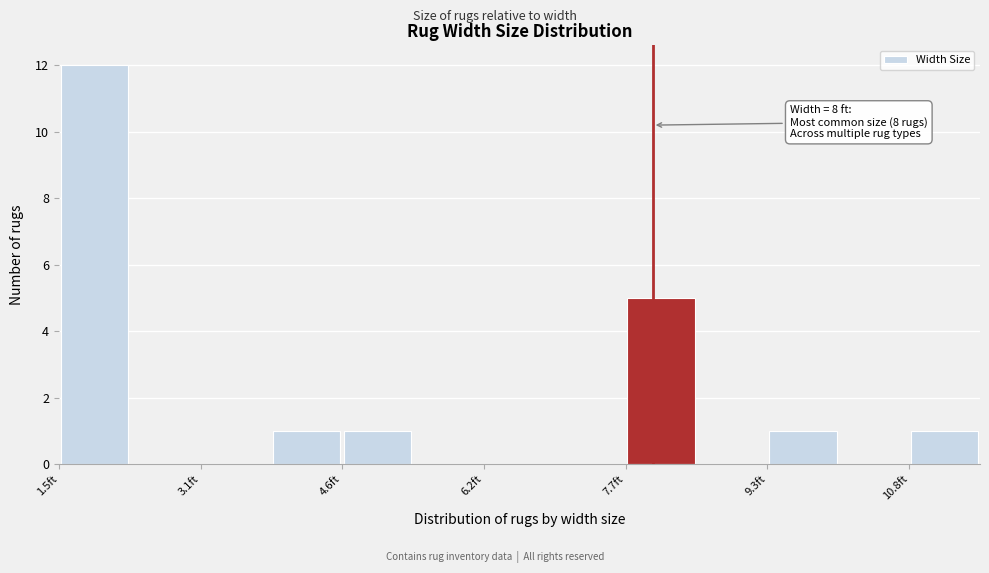

Around what value on the x-axis is the tallest bar? Give the approximate position of its centre, as read against the axis.

1.8